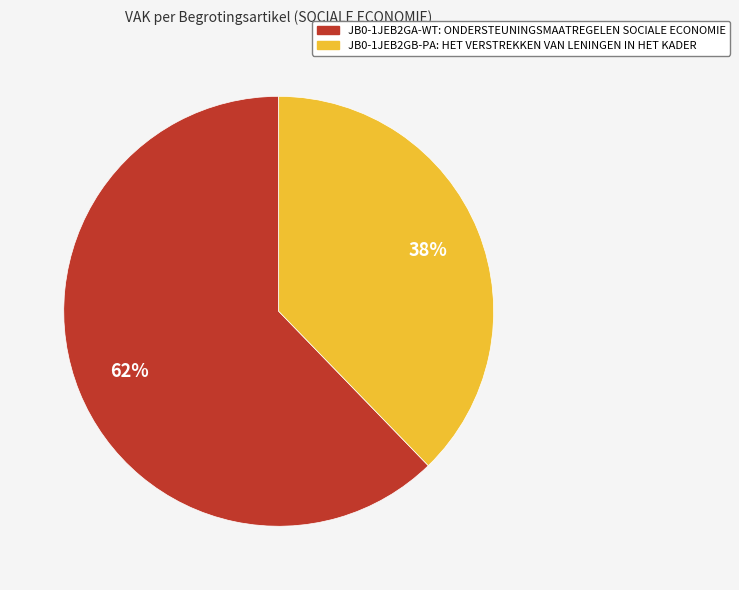

Which category has the smallest portion of the pie?

JB0-1JEB2GB-PA